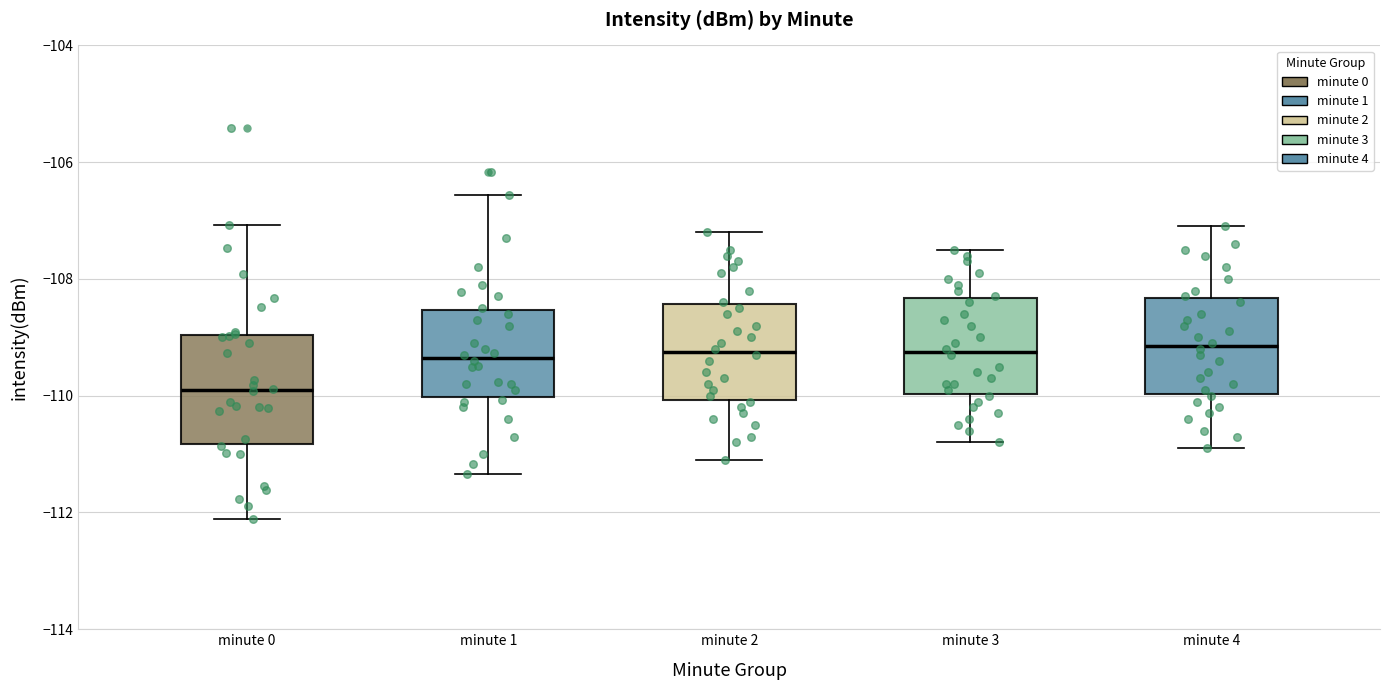

Which box's median line is the lowest?

minute 0